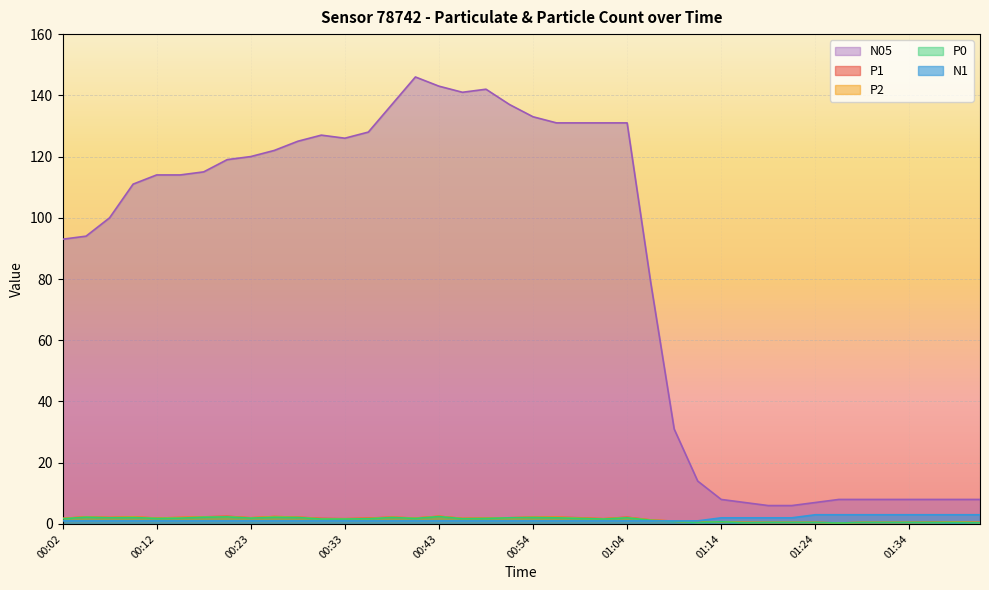

What is the sum of all P1 values?

60.9